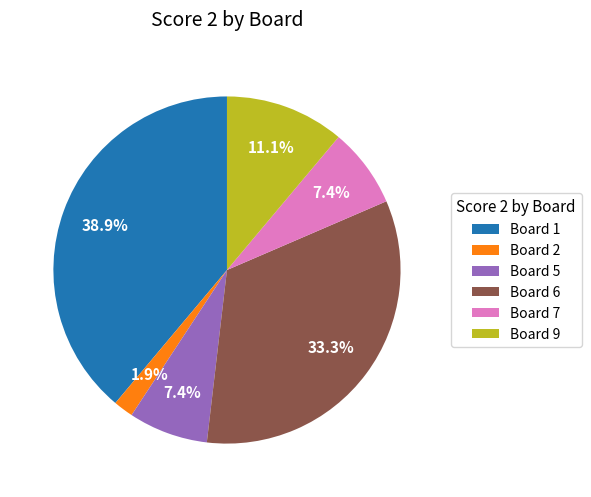

What percentage do Board 2 and Board 7 together represent?

9.3%